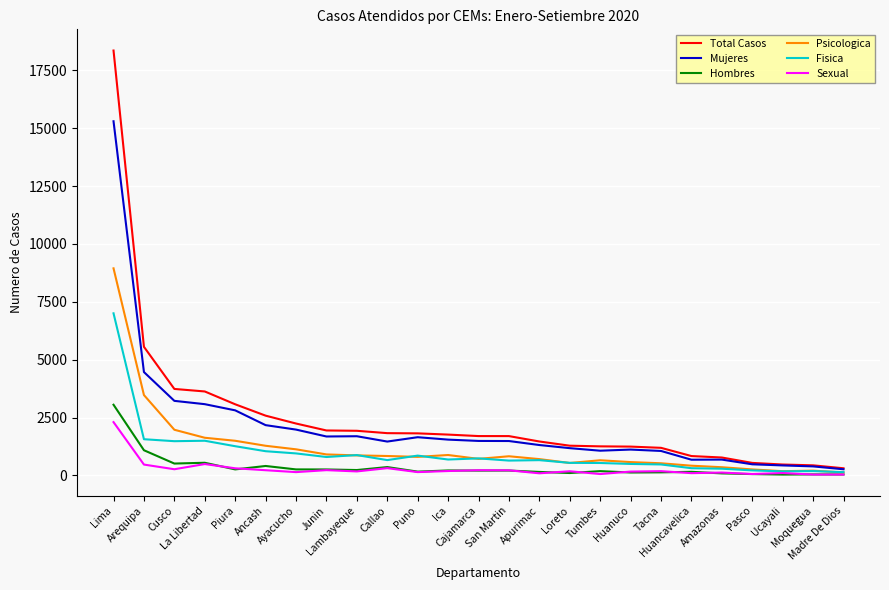

Which series has the largest range (max minus min)?

Total Casos